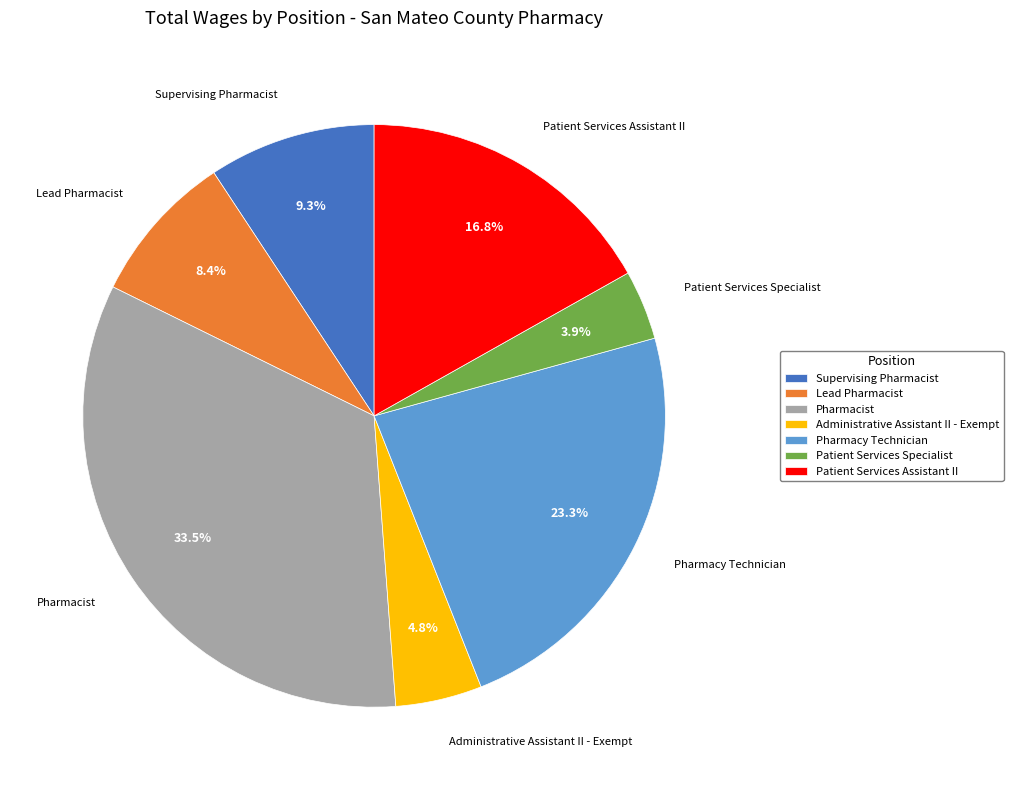

True or false: Pharmacy Technician accounts for 23% of the total.

True